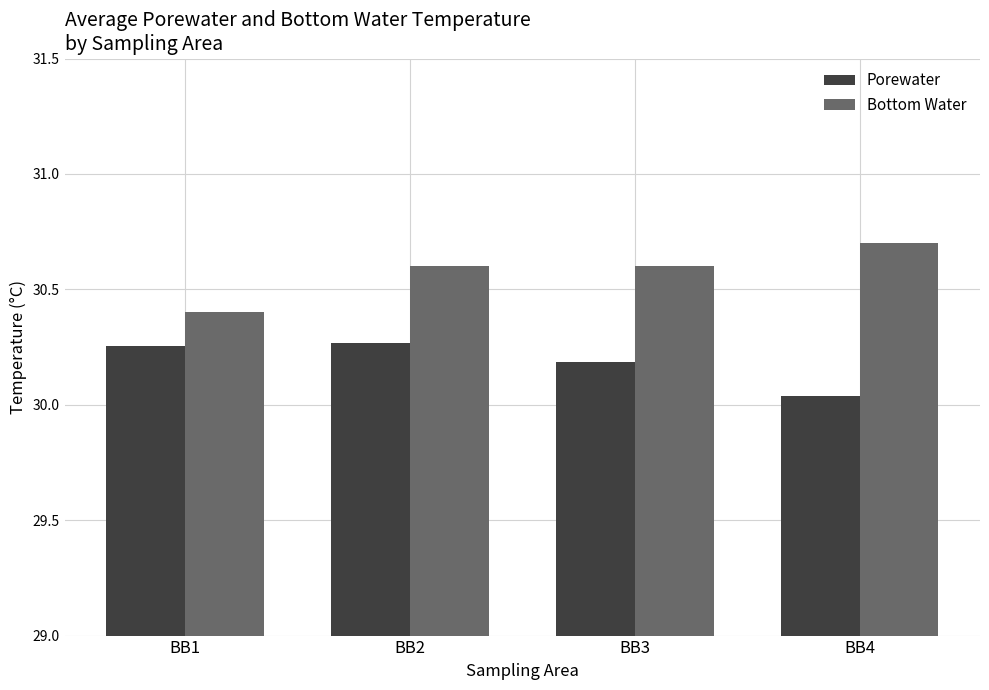

The Bottom Water series shows 41.8 at BB2. True or false?

False